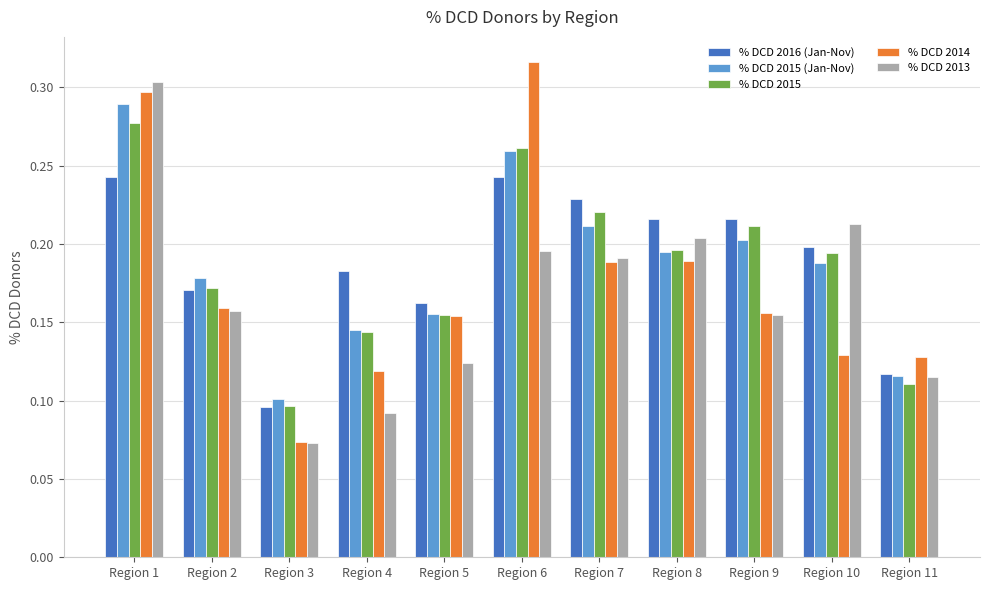

At how many categories does at least one series exceed 0?

11